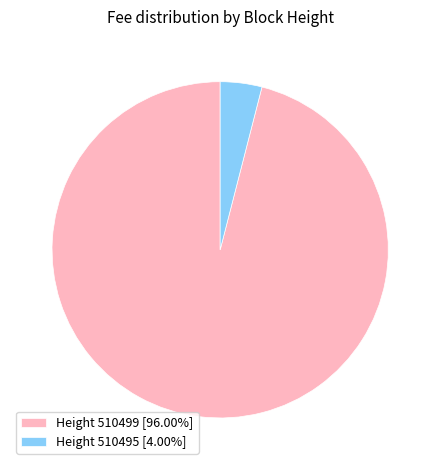

How many segments does this pie chart have?

2